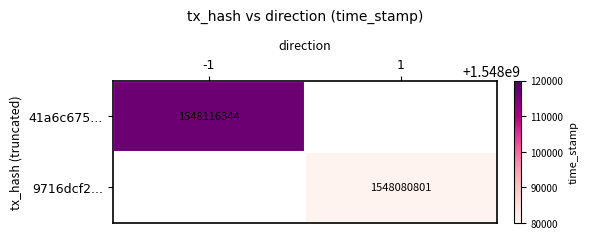

Is the value of 41a6c675... at -1 greater than the value of 9716dcf2... at 1?

Yes